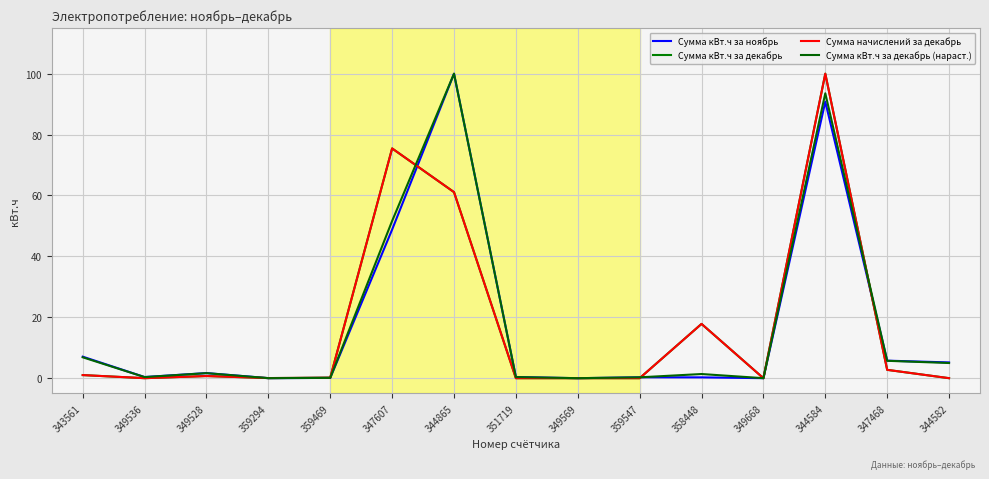

Does the chart have visible grid lines?

Yes